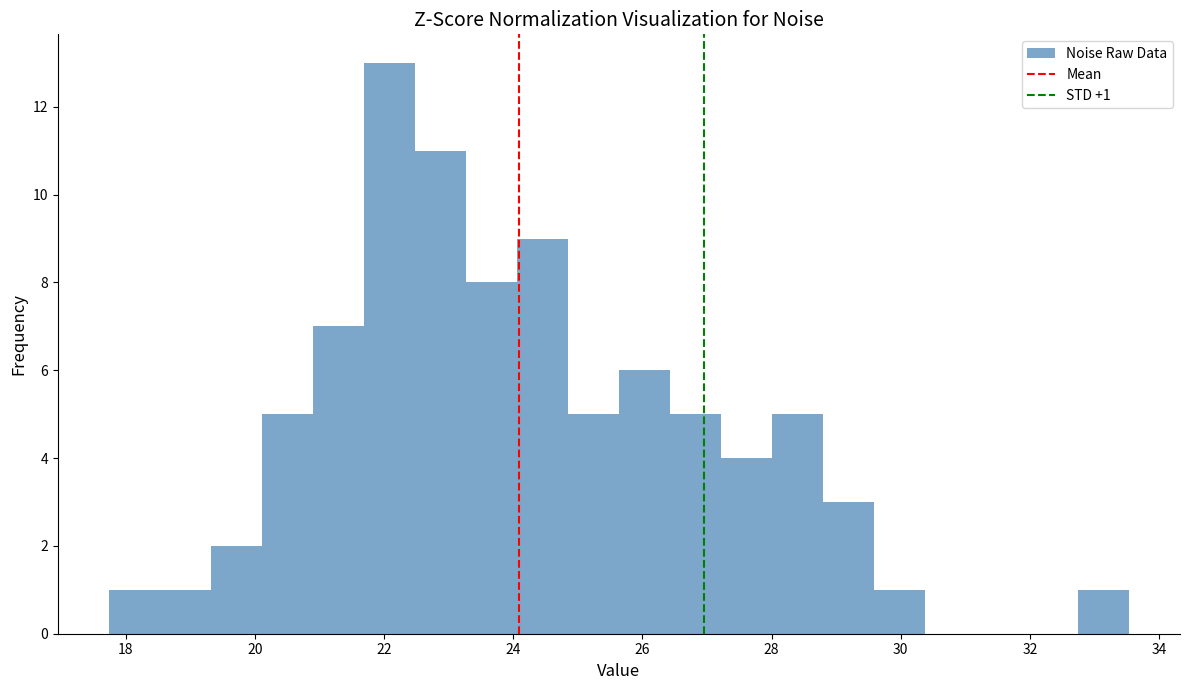

Around what value on the x-axis is the tallest bar? Give the approximate position of its centre, as read against the axis.

22.0